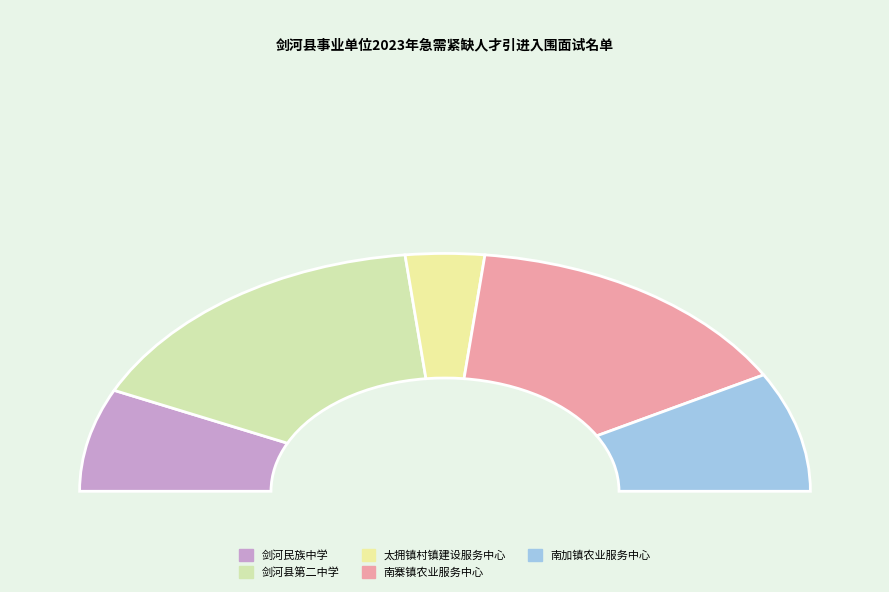

Which category has the biggest portion of the pie?

剑河县第二中学